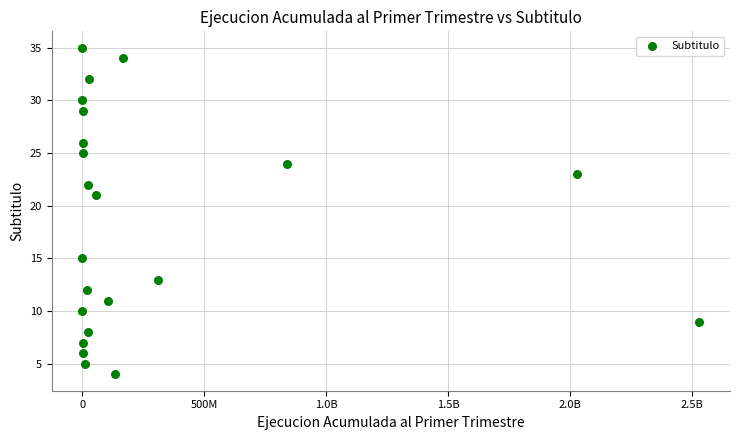

What is the range of X values (max minus min)?

2530824570